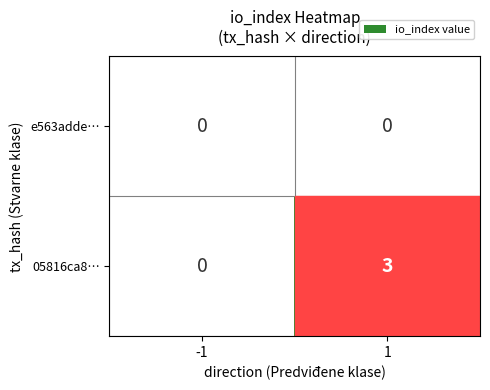

Rank the series by their average value, from highest to lowest.

05816ca8…, e563adde…